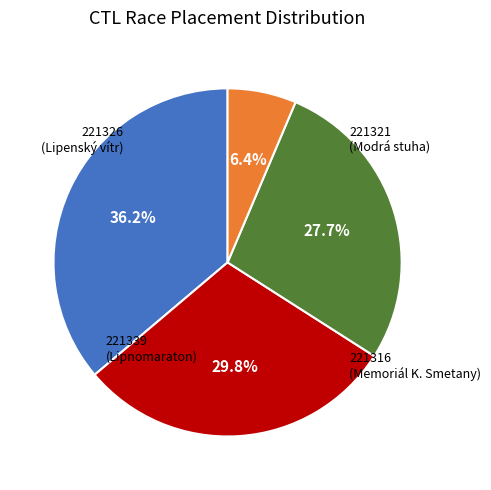

What is the ratio of the value at 221339 to the value at 221316?

0.2